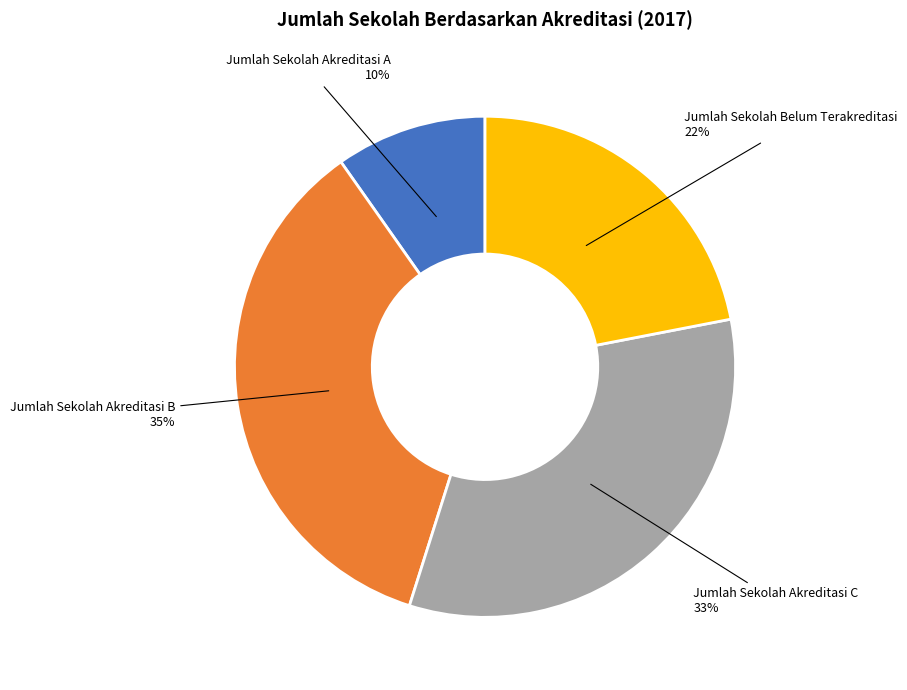

Approximately how many times larger is the value at Jumlah Sekolah Belum Terakreditasi compared to Jumlah Sekolah Akreditasi B?

0.6